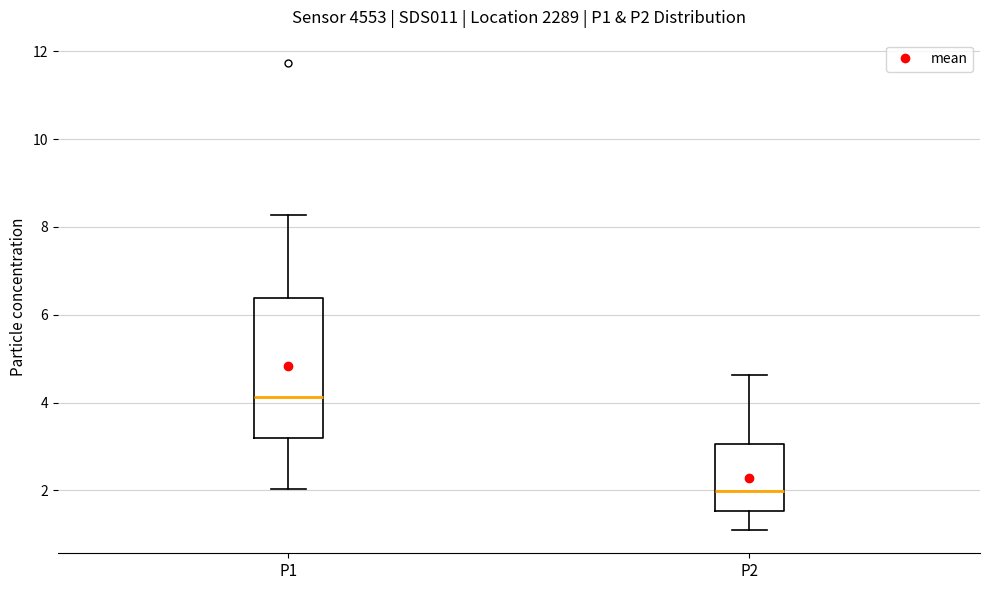

Which box has the highest median line?

P1